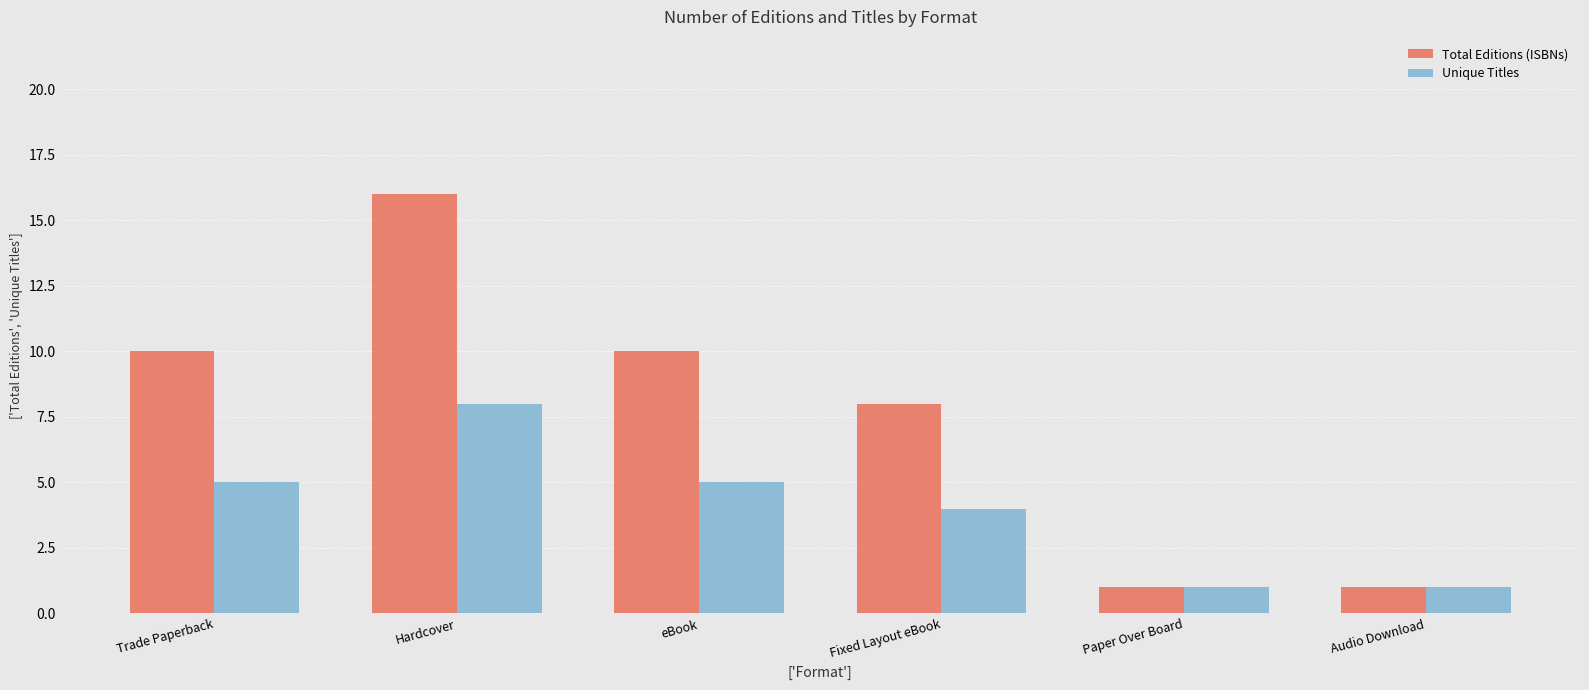

Is it true that Total Editions (ISBNs) equals 10 at Trade Paperback?

True